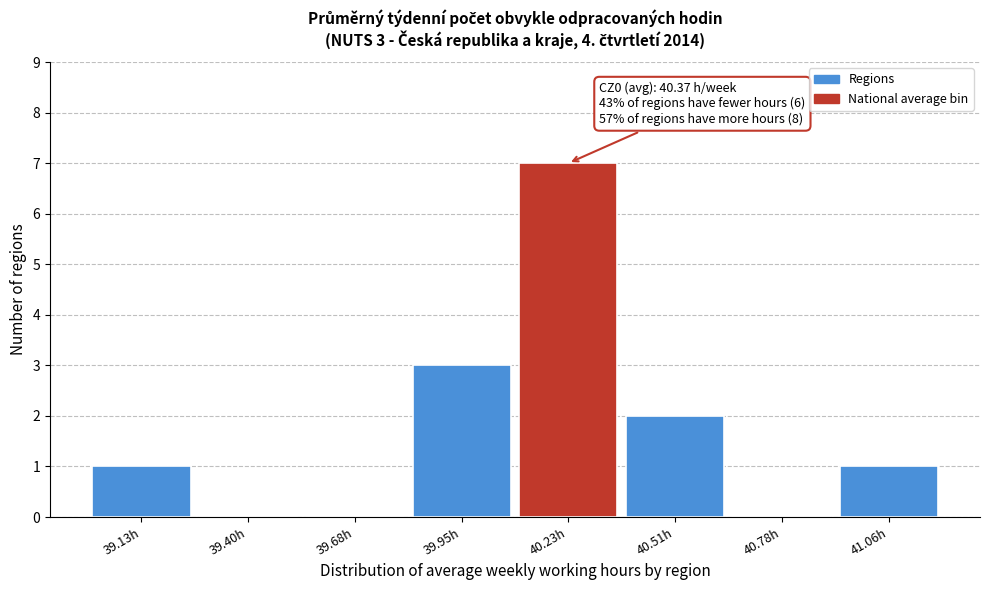

Reading left to right, transcribe all the data shown in this chart.

39.13h=1	39.40h=0	39.68h=0	39.95h=3	40.23h=7	40.51h=2	40.78h=0	41.06h=1